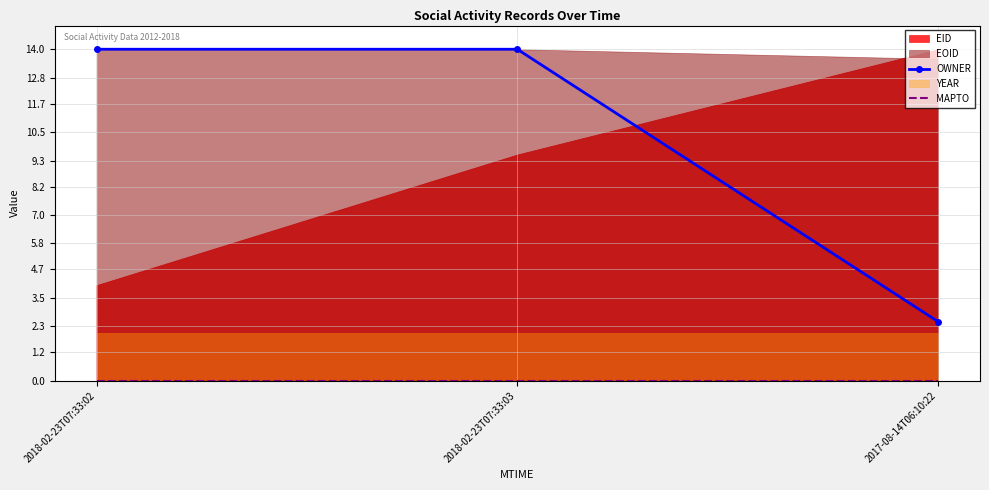

Reading left to right, extract all data points from this chart.

OWNER: 2018-02-23T07:33:02=14.0	2018-02-23T07:33:03=14.0	2017-08-14T06:10:22=2.5
MAPTO: 2018-02-23T07:33:02=0.0	2018-02-23T07:33:03=0.0	2017-08-14T06:10:22=0.0